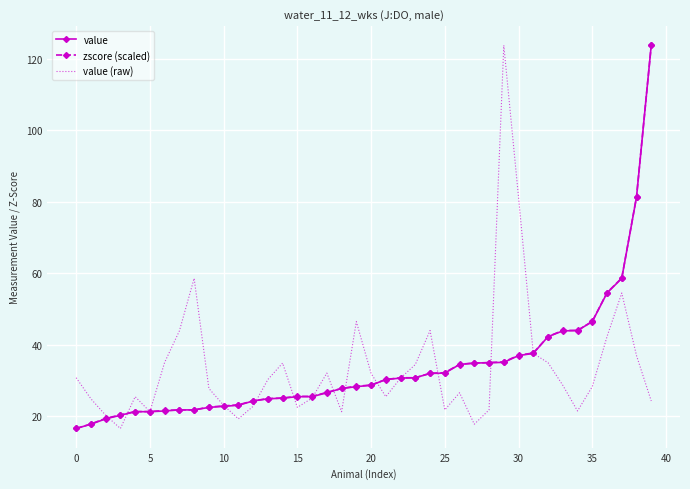

What is the minimum value for value (raw)?

16.6